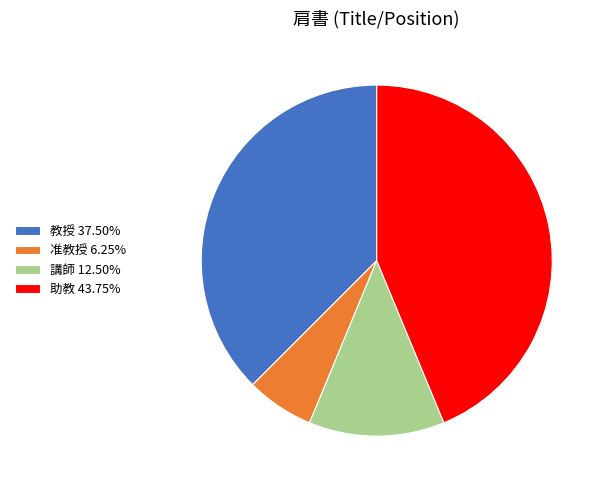

Do 教授 37.50% and 助教 43.75% together represent more than half of the pie?

Yes